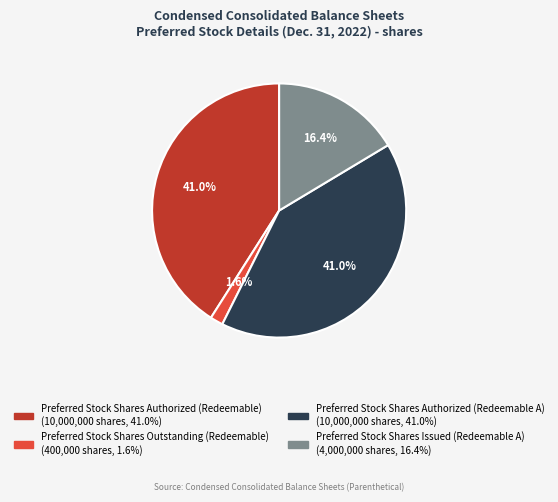

Does any single category account for the majority?

No